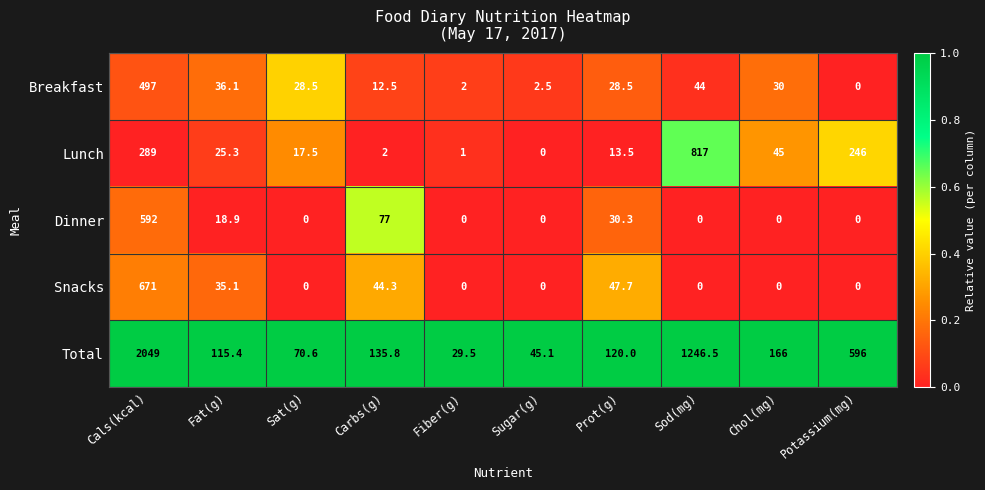

What is the average value of the Total series?

457.4